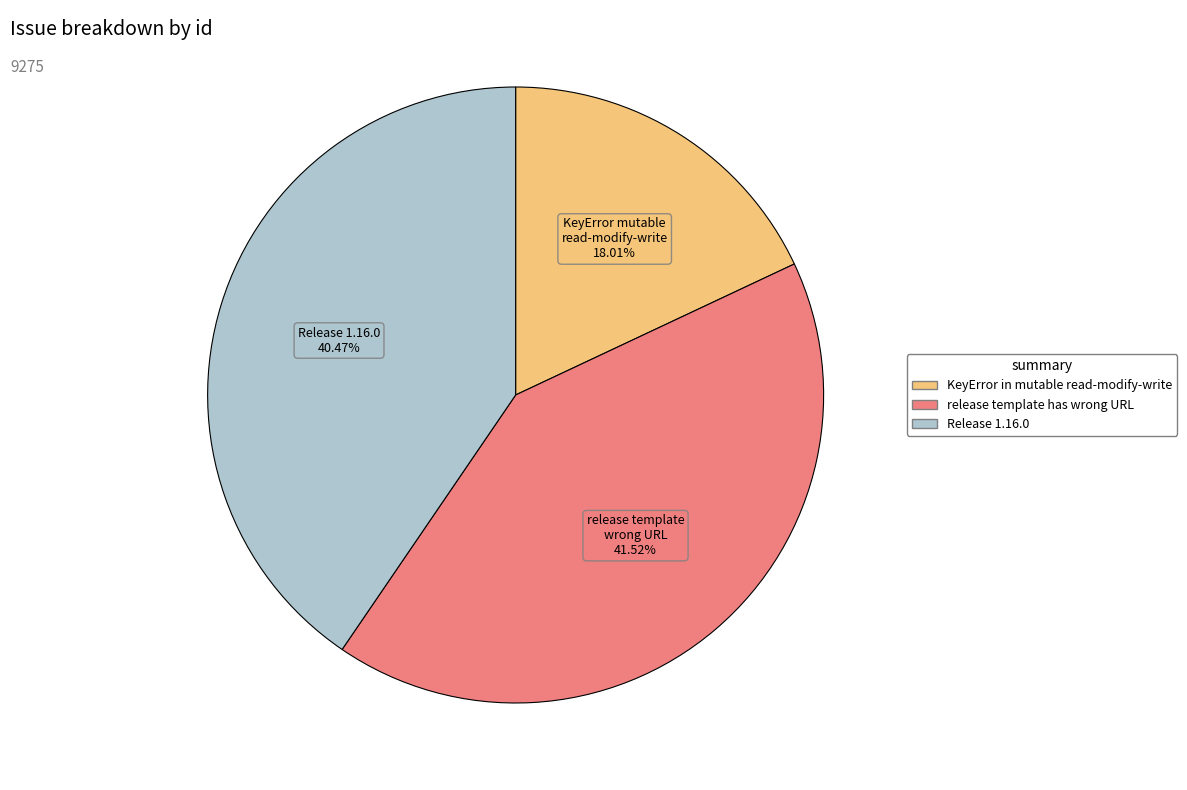

Between release template has wrong URL and Release 1.16.0, which is larger?

release template has wrong URL